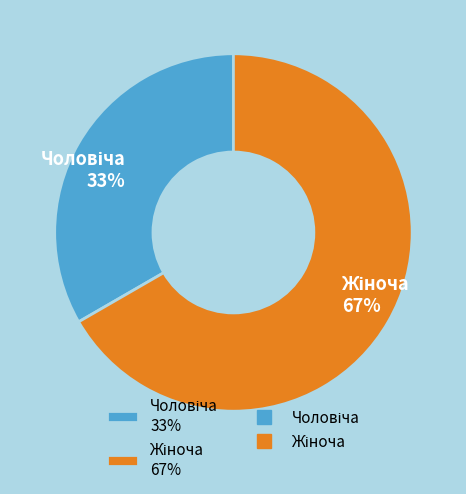

Does any single category account for the majority?

Yes